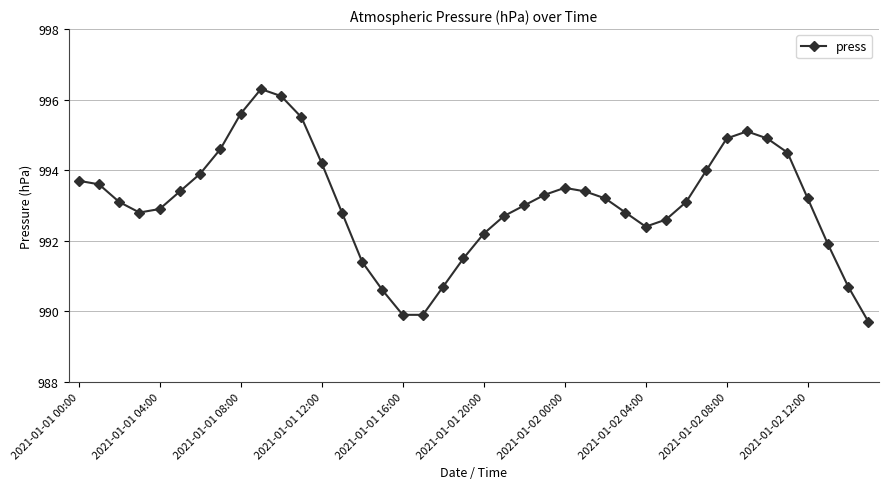

What is the average value?

993.1